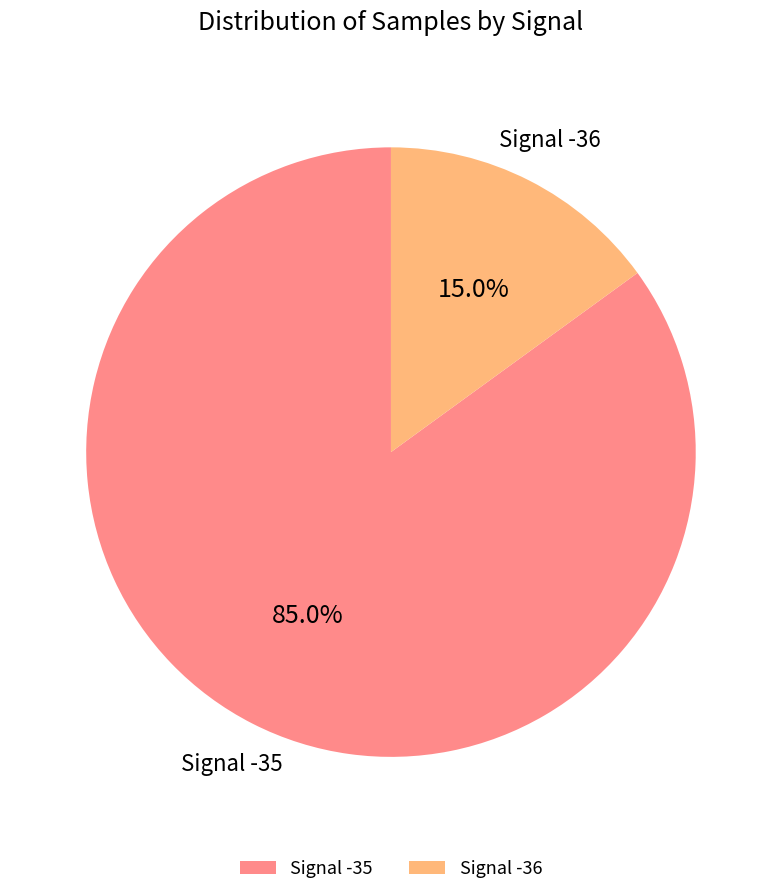

Rank the categories by value from highest to lowest.

Signal -35, Signal -36